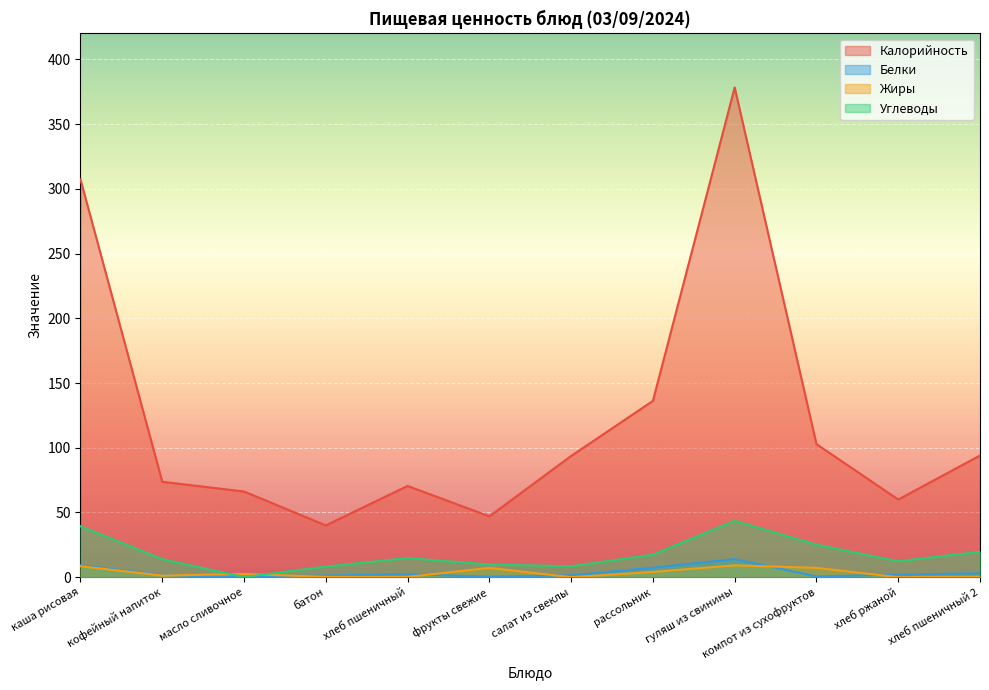

The Белки series shows 12.0 at каша рисовая. True or false?

False